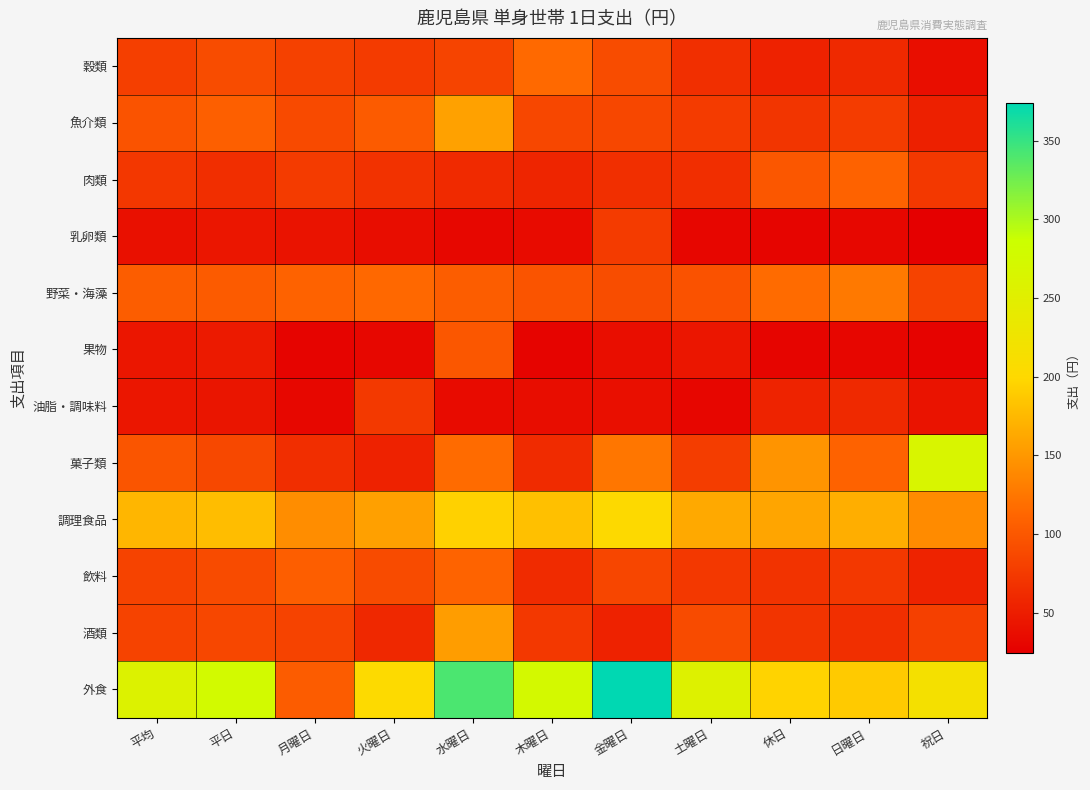

What is the spread (max minus min) of values at 金曜日?

336.8